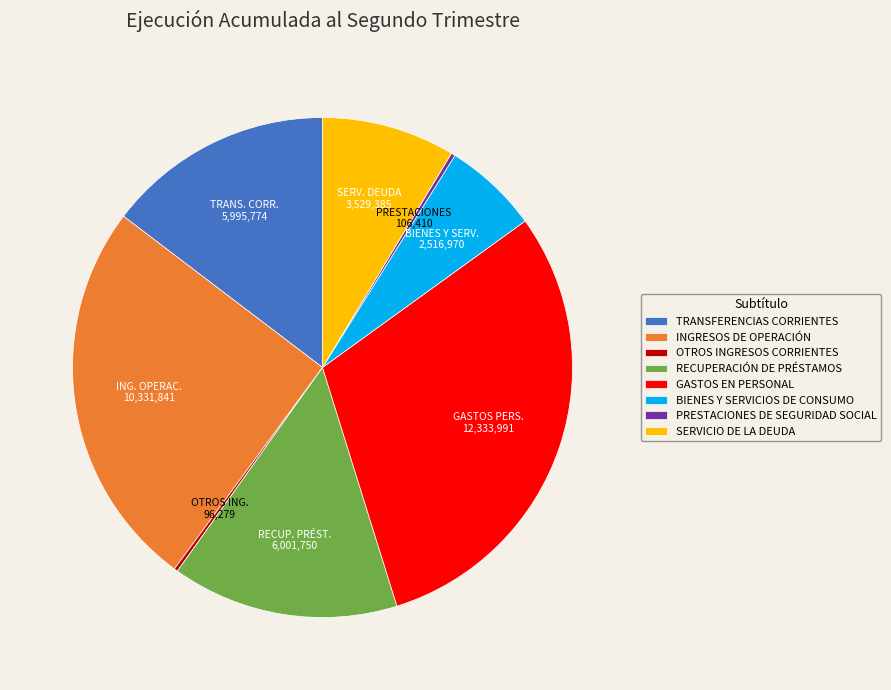

Is there any slice that represents more than half of the pie?

No